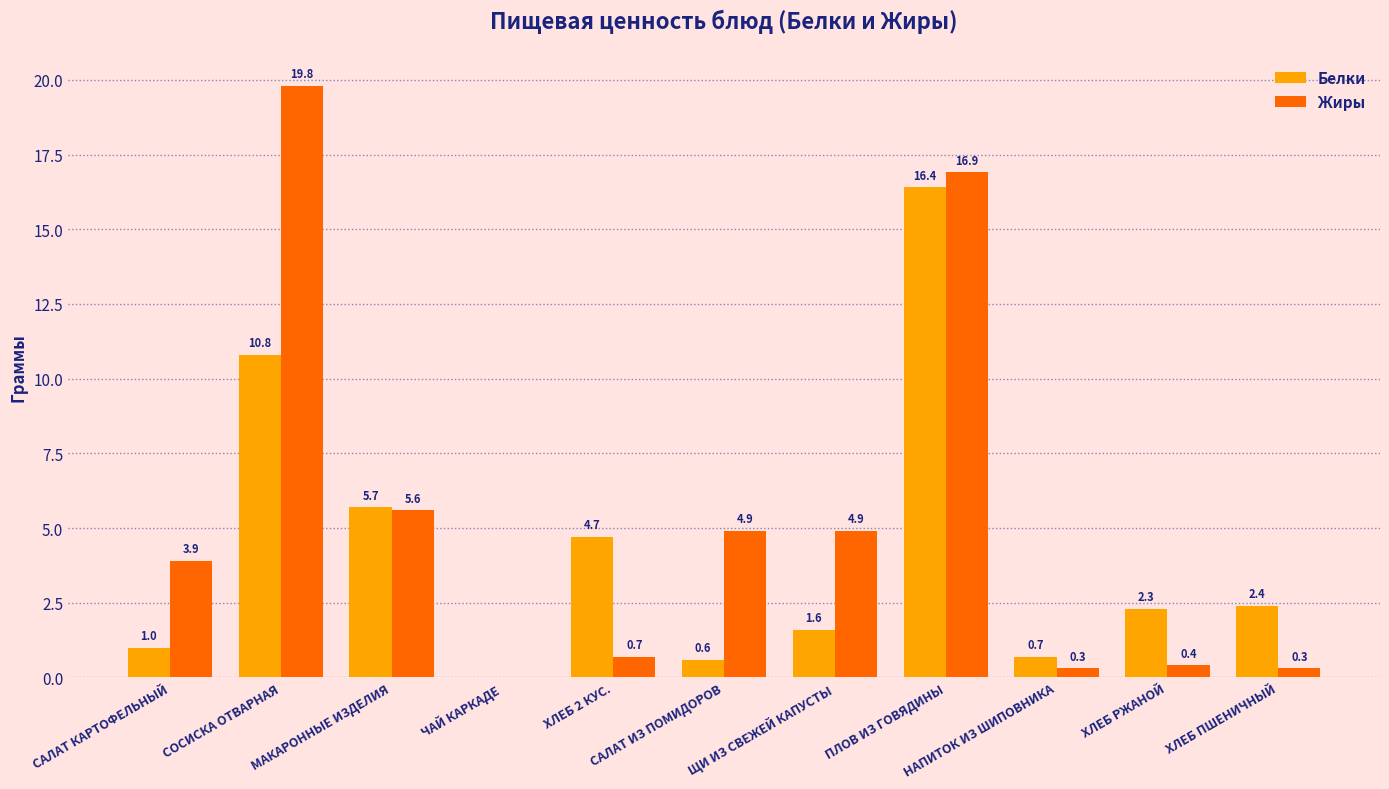

What is the maximum value for Жиры?

19.8